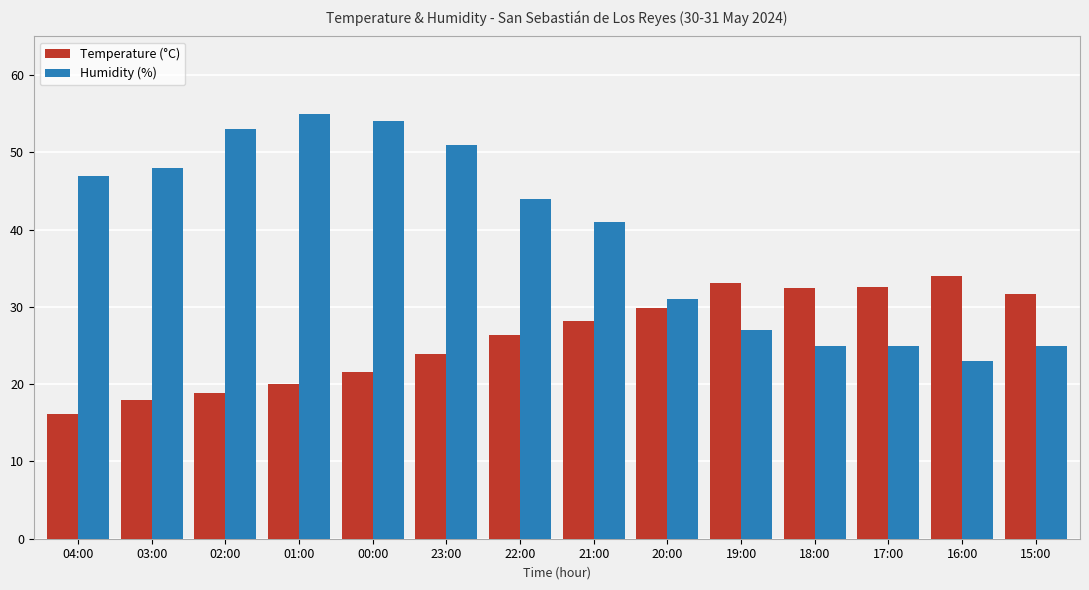

List the series in order of their overall mean, highest first.

Humidity (%), Temperature (°C)